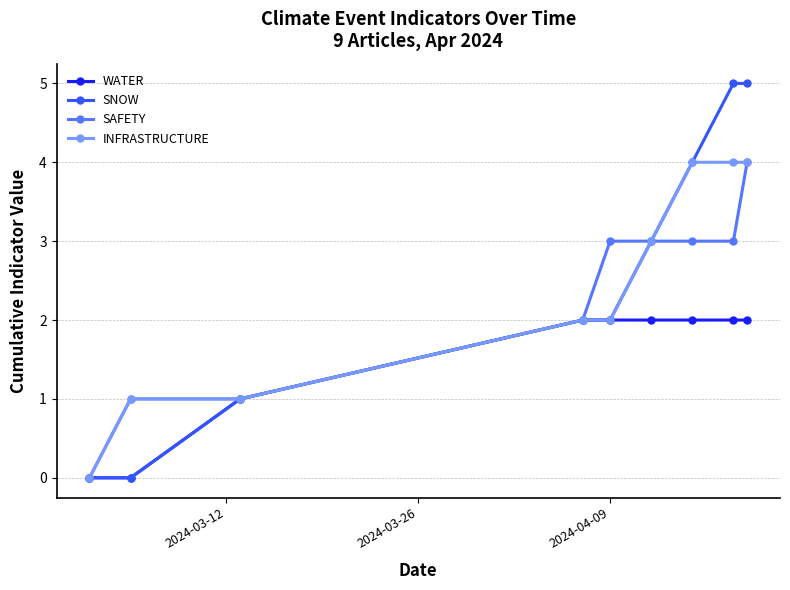

Which series has the widest spread of values?

SNOW